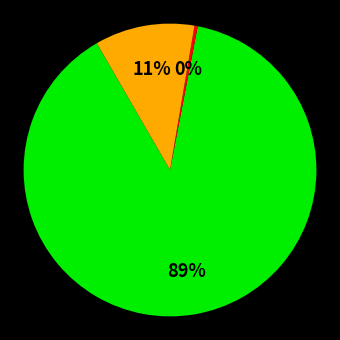

Does any single category account for the majority?

Yes